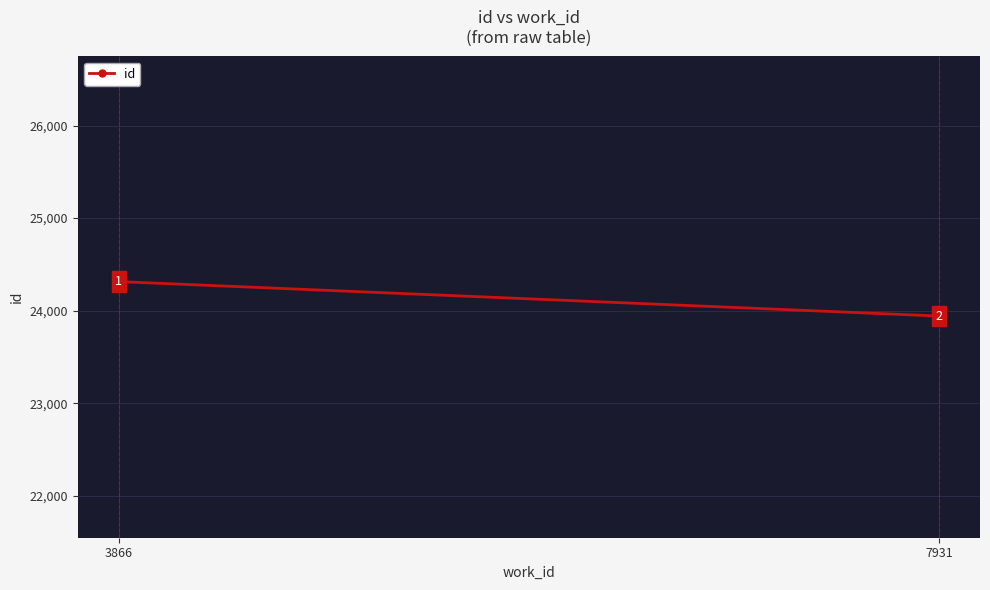

What is the change in value from 3866 to 7931?

-372